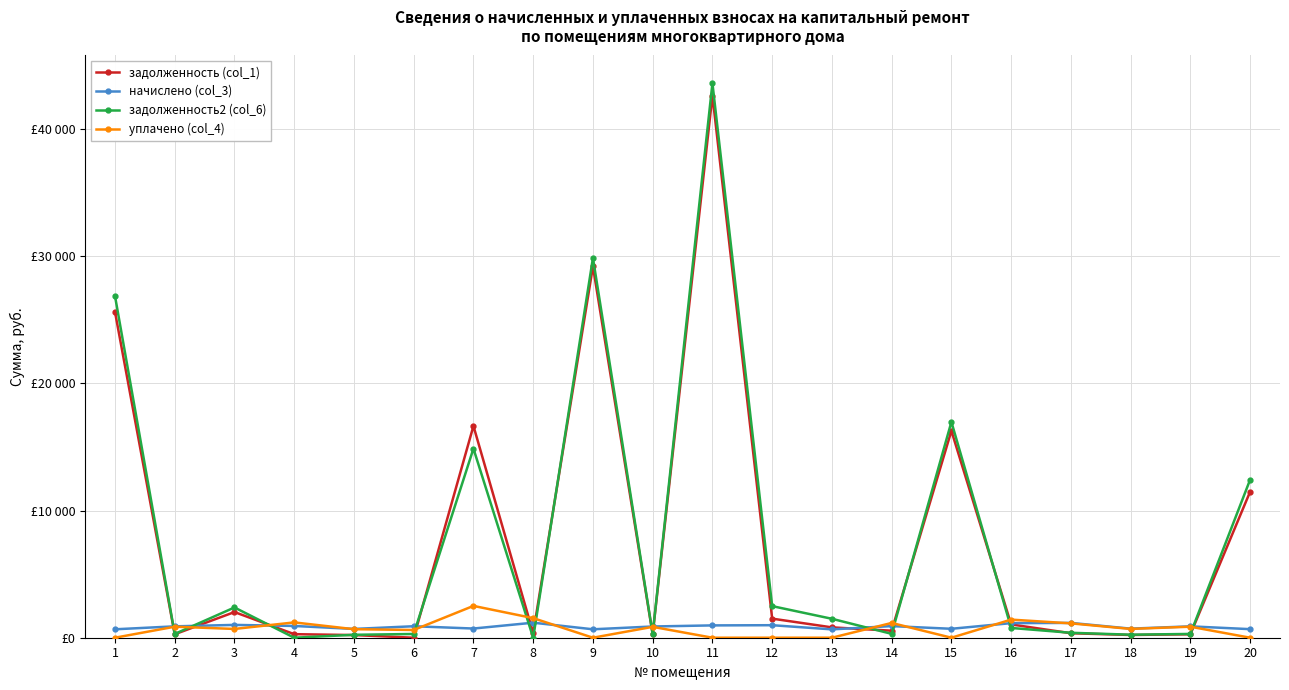

What is the difference between the highest and lowest values at 14?

857.4